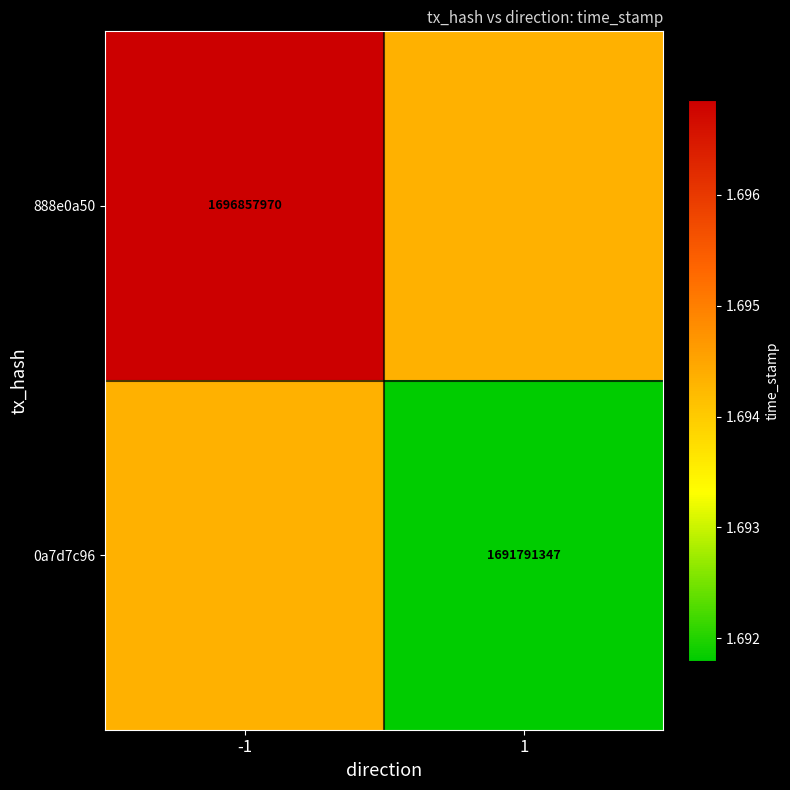

The 0a7d7c96 series shows 424643812.6 at 1. True or false?

False